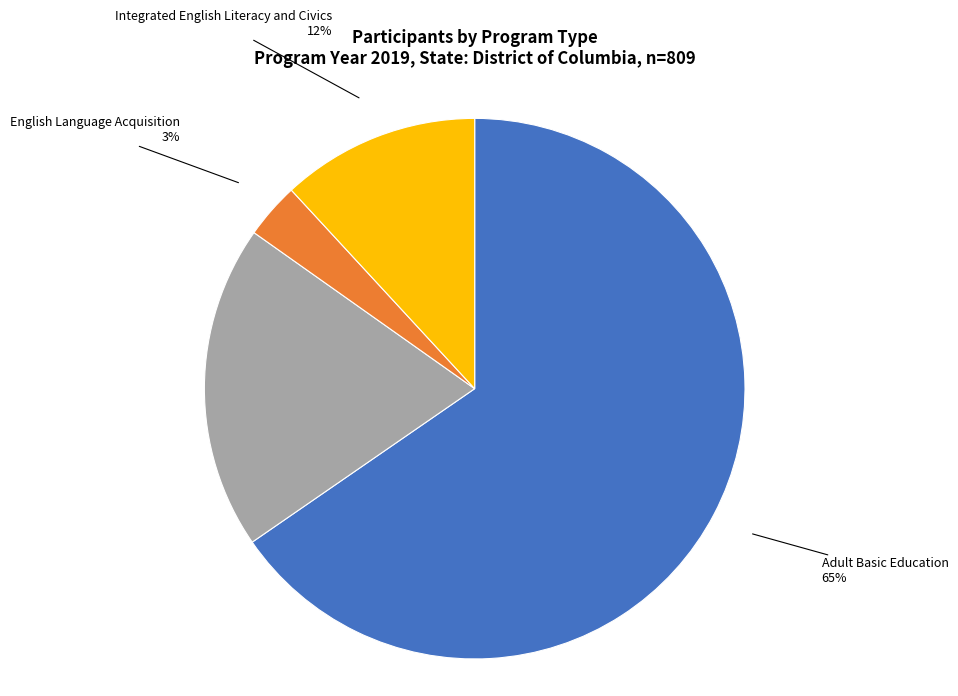

To the nearest percent, what is the combined percentage of Adult Secondary Education and Integrated English Literacy and Civics?

31%